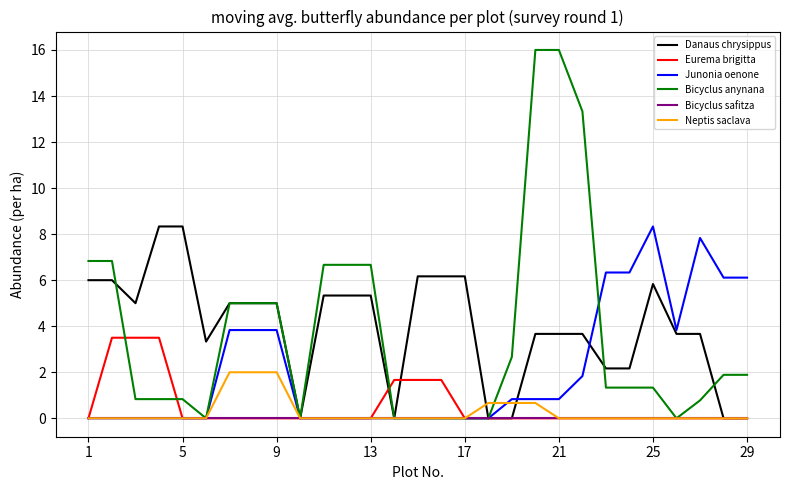

What is the maximum value shown in the chart?

16.0